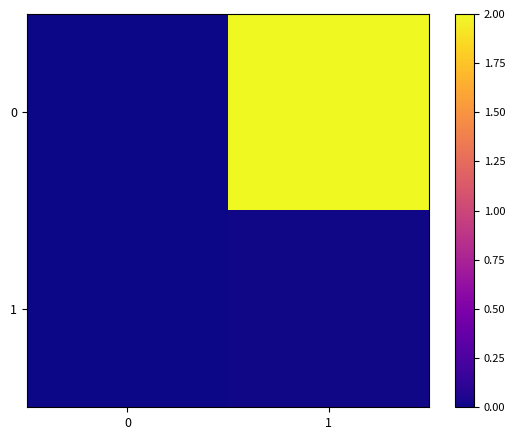

How many categories are shown in the chart?

2